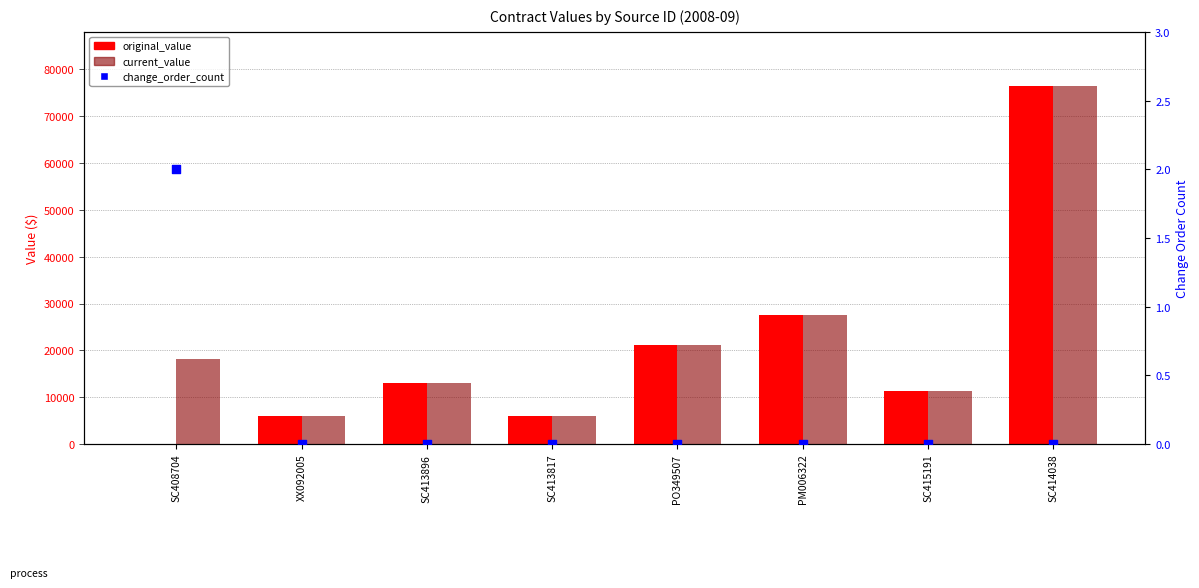

Which series has the widest spread of Y values?

original_value